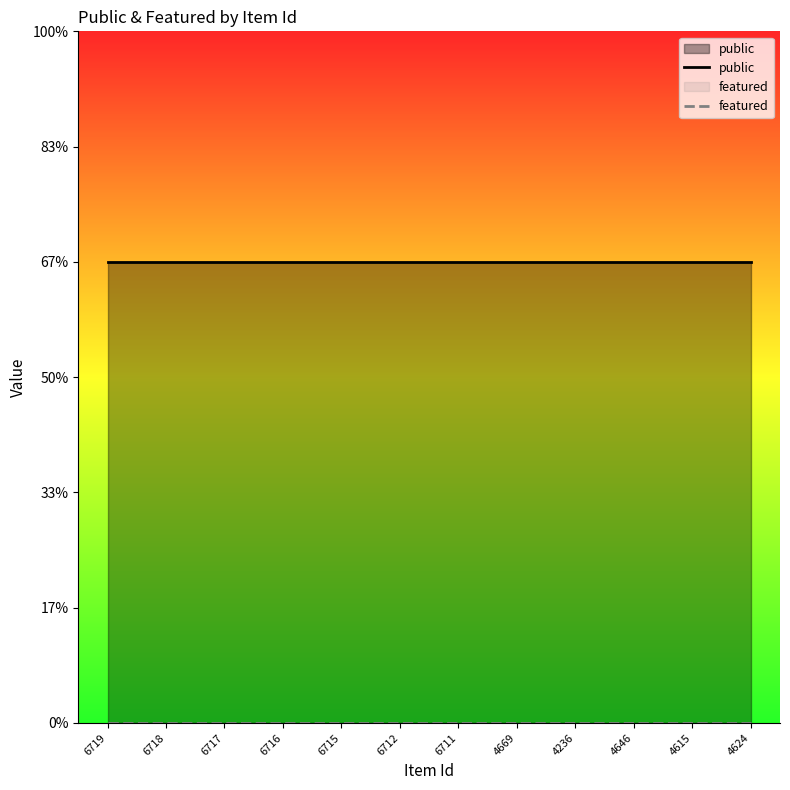

What are all the series names shown in the legend?

public, featured